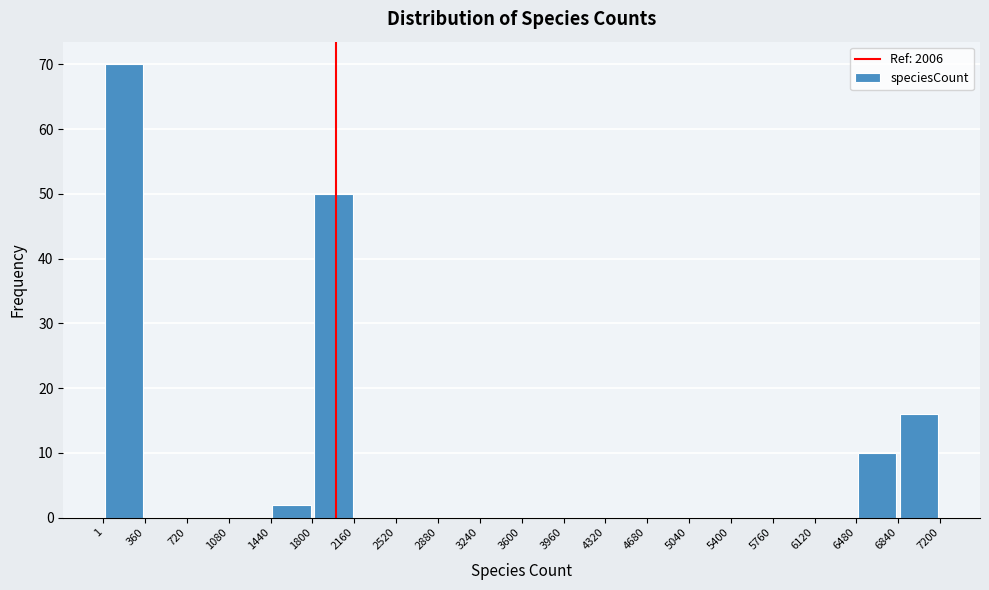

Reading left to right, list every bar in this chart as the range it spans on the x-axis followed by its height. The values are not printed on the chart, so give them approximately, as read against the axis.

1 to 360: 70
360 to 720: 0
720 to 1080: 0
1080 to 1440: 0
1440 to 1800: 2
1800 to 2160: 50
2160 to 2520: 0
2520 to 2880: 0
2880 to 3240: 0
3240 to 3600: 0
3600 to 3960: 0
3960 to 4320: 0
4320 to 4680: 0
4680 to 5040: 0
5040 to 5400: 0
5400 to 5760: 0
5760 to 6120: 0
6120 to 6480: 0
6480 to 6840: 10
6840 to 7200: 16